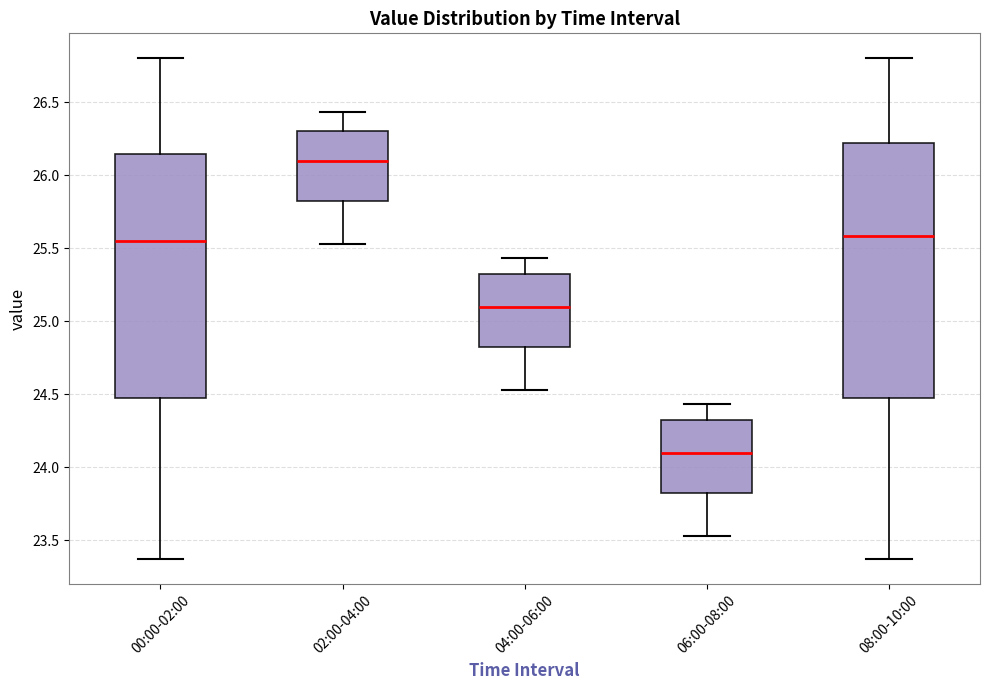

Reading left to right, transcribe this box plot: for each box, give where its median line is, the range the box spans, and where its two whiskers end, as read against the y-axis. The values are not printed on the chart, so give them approximately, as read against the axis.

00:00-02:00: median 25.55, box 24.45 to 26.15, whiskers 23.35 to 26.80
02:00-04:00: median 26.10, box 25.80 to 26.30, whiskers 25.55 to 26.45
04:00-06:00: median 25.10, box 24.80 to 25.35, whiskers 24.55 to 25.45
06:00-08:00: median 24.10, box 23.80 to 24.35, whiskers 23.55 to 24.45
08:00-10:00: median 25.60, box 24.45 to 26.20, whiskers 23.35 to 26.80